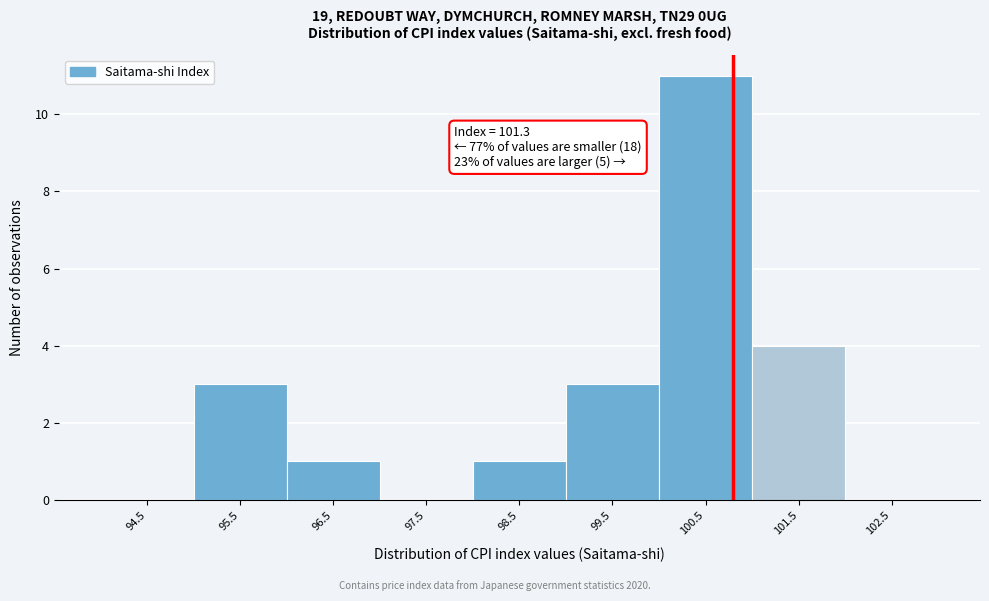

Reading left to right, transcribe all the data shown in this chart.

94.5=0	95.5=3	96.5=1	97.5=0	98.5=1	99.5=3	100.5=11	101.5=4	102.5=0